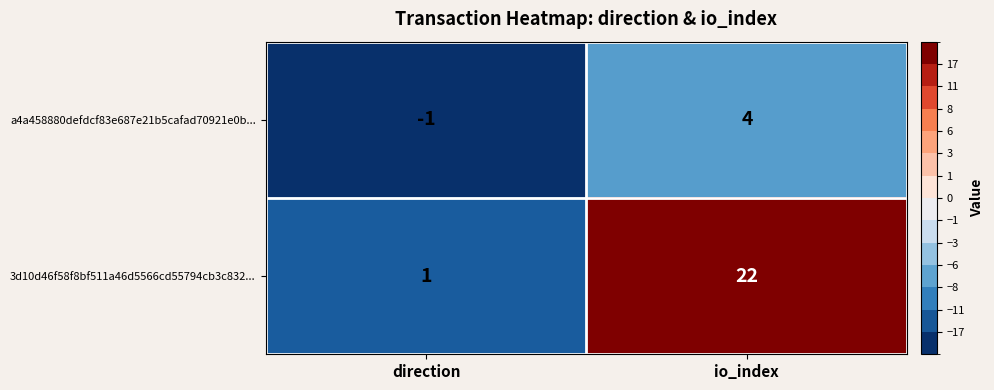

Is the value of 3d10d46f58f8bf511a46d5566cd55794cb3c832... at io_index greater than the value of a4a458880defdcf83e687e21b5cafad70921e0b... at direction?

Yes